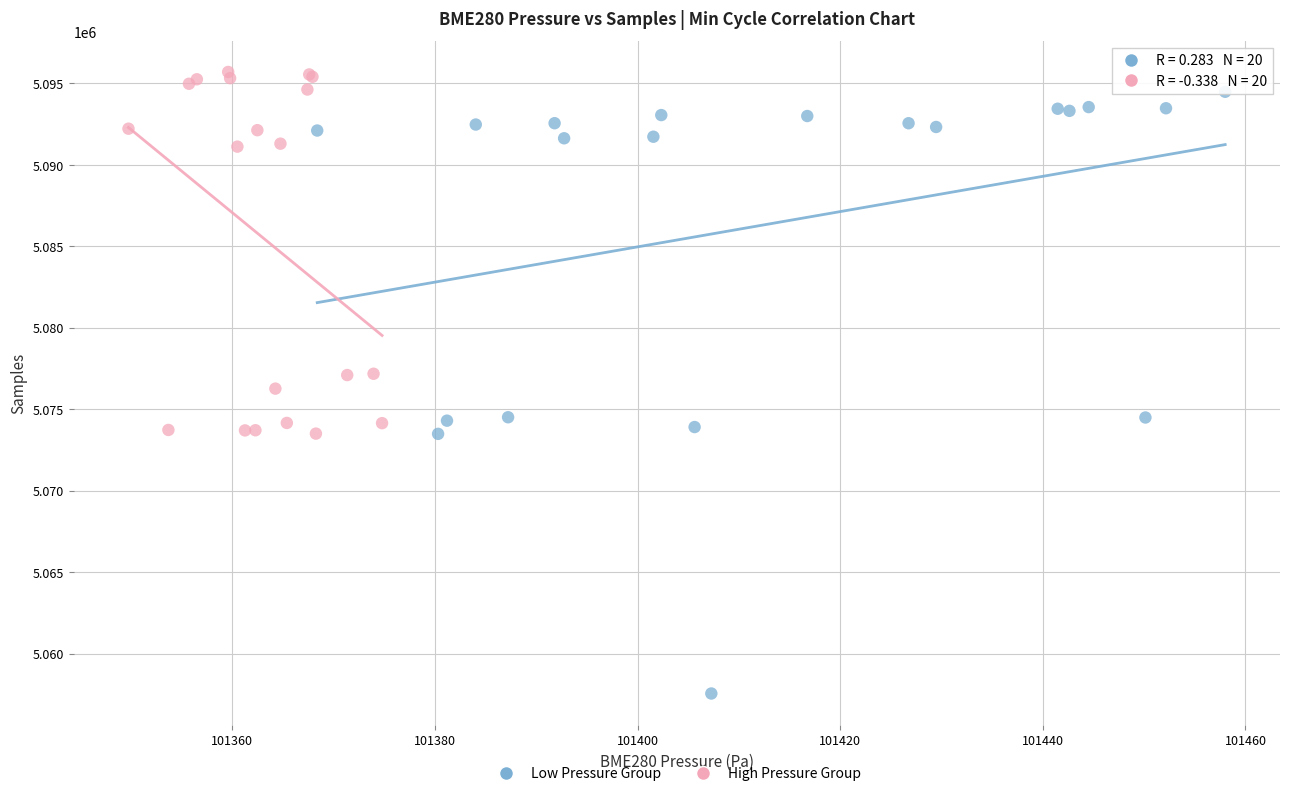

Which series has the widest spread of Y values?

Low Pressure Group